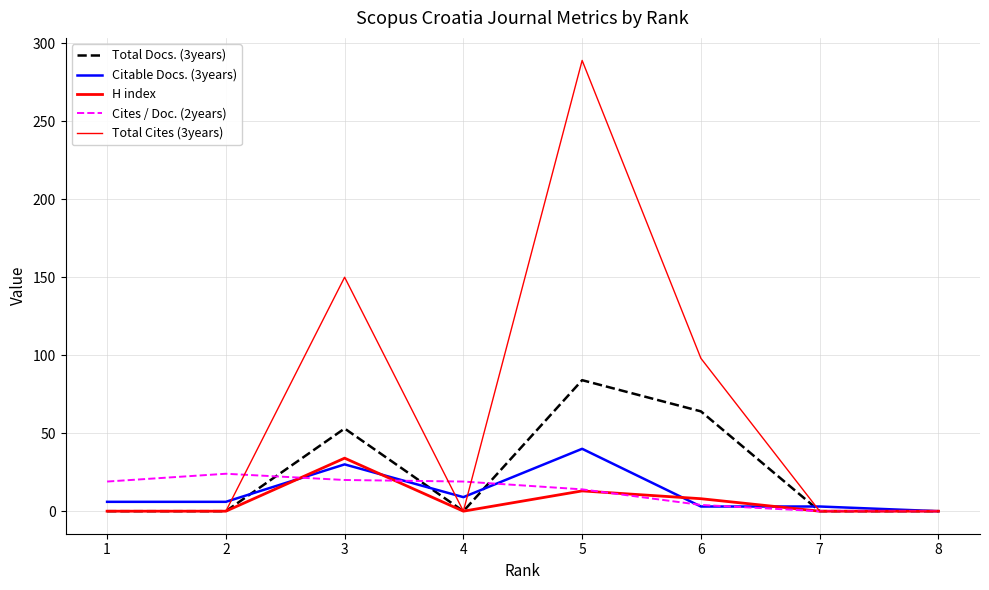

What is the difference between the maximum and minimum values in the Cites / Doc. (2years) series?

24